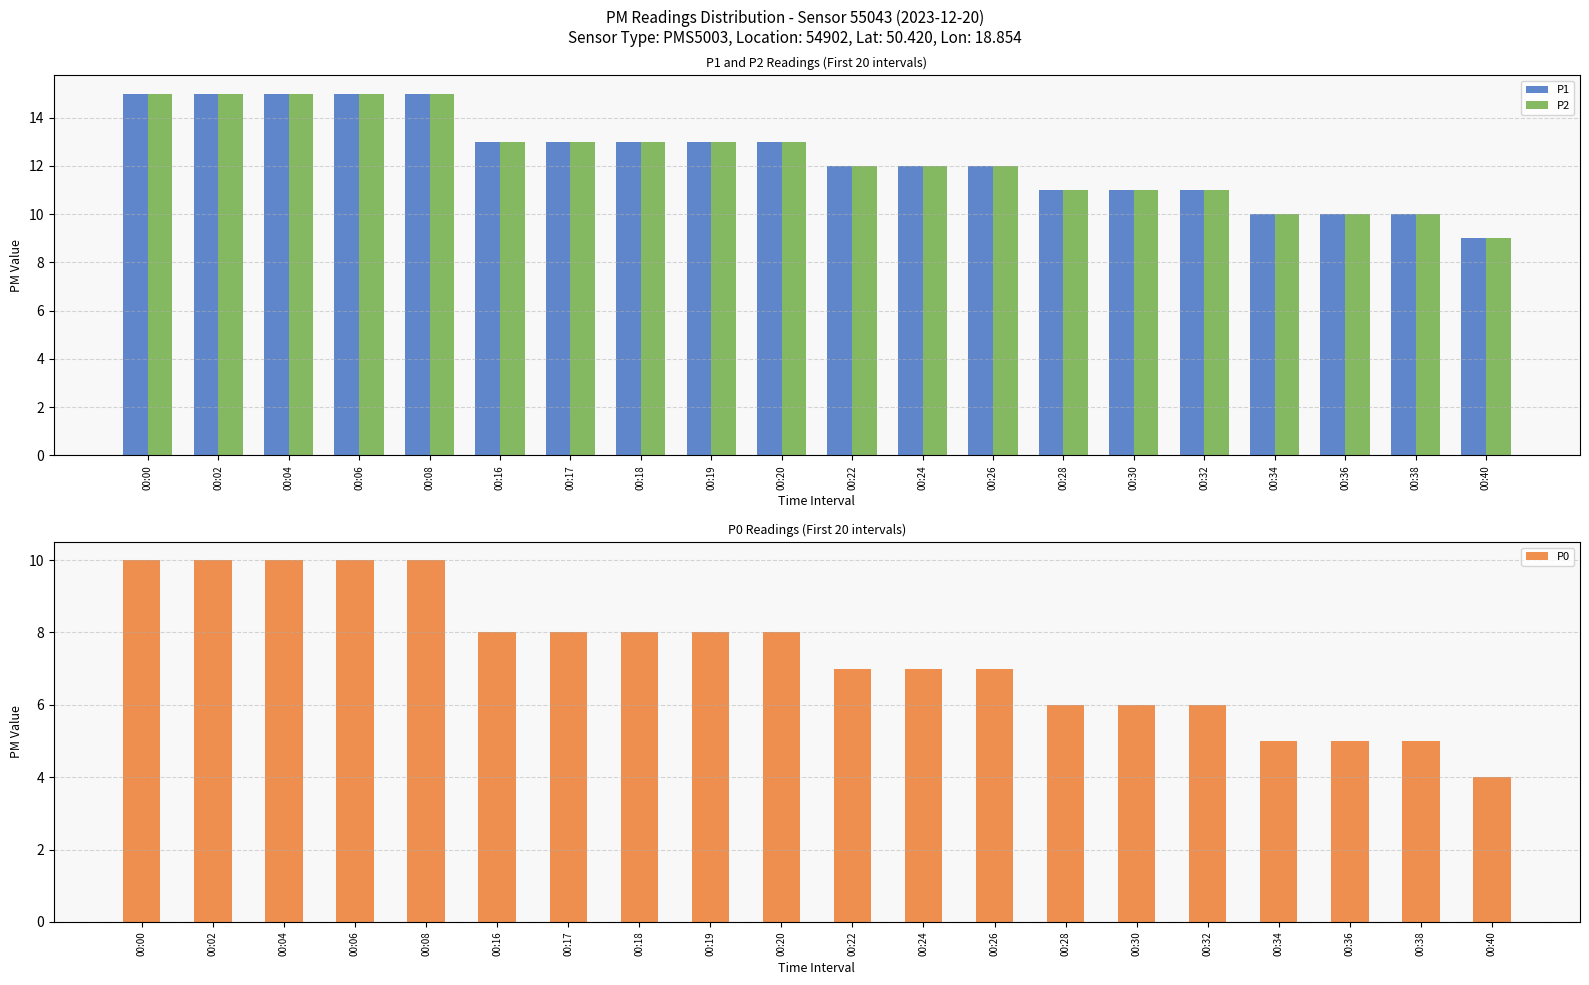

What is the total value across all series at 00:38?

25